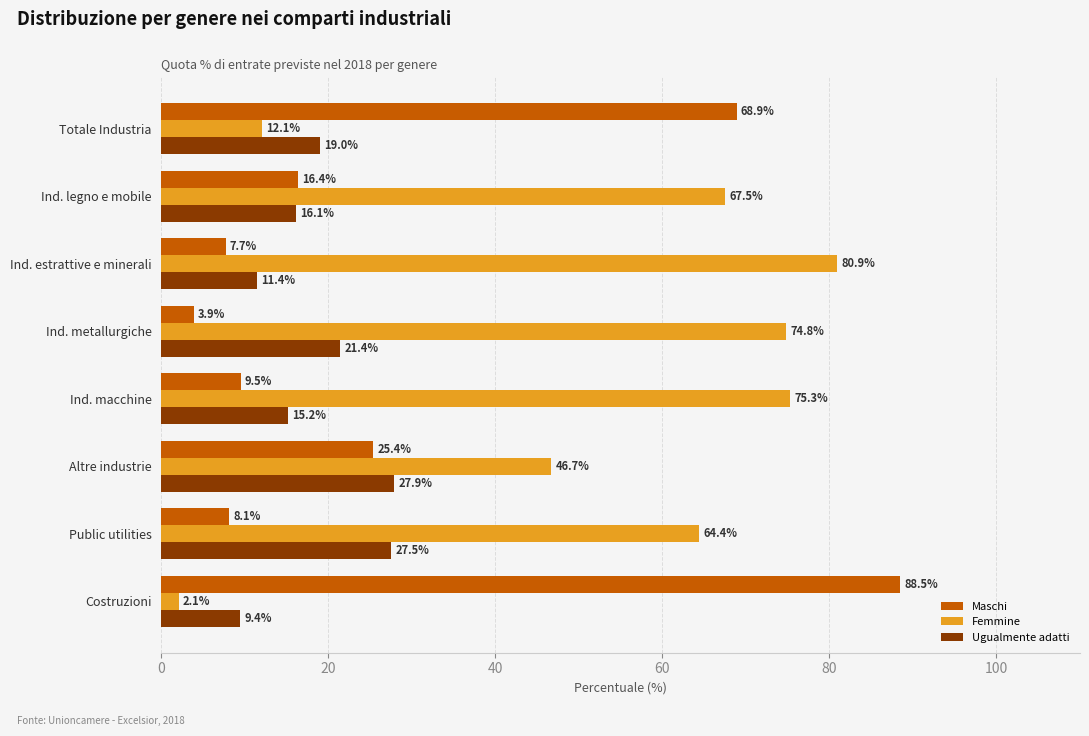

What is the greatest value displayed?

88.5